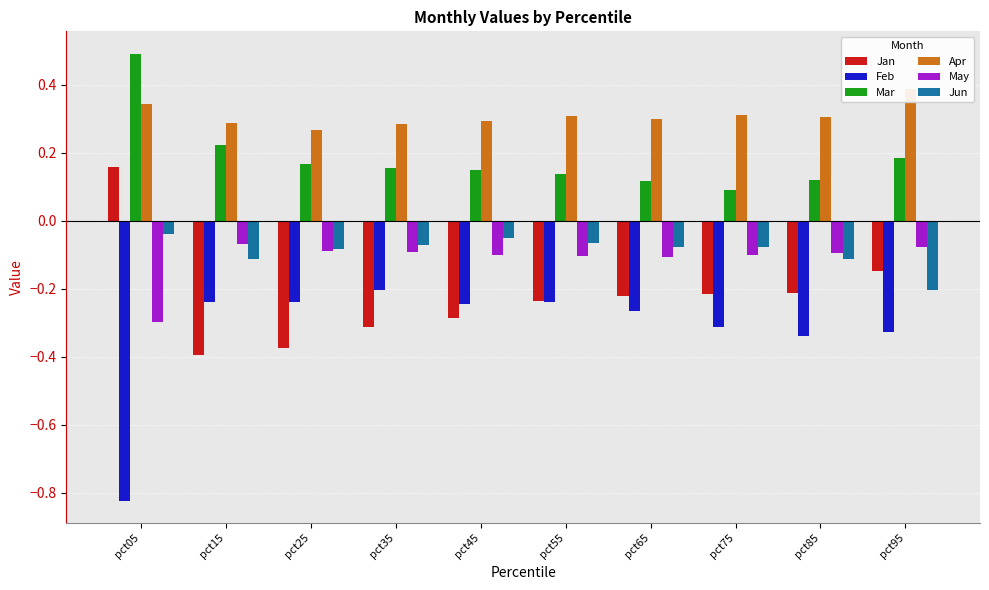

Which series changed the most between pct15 and pct75?

Jan